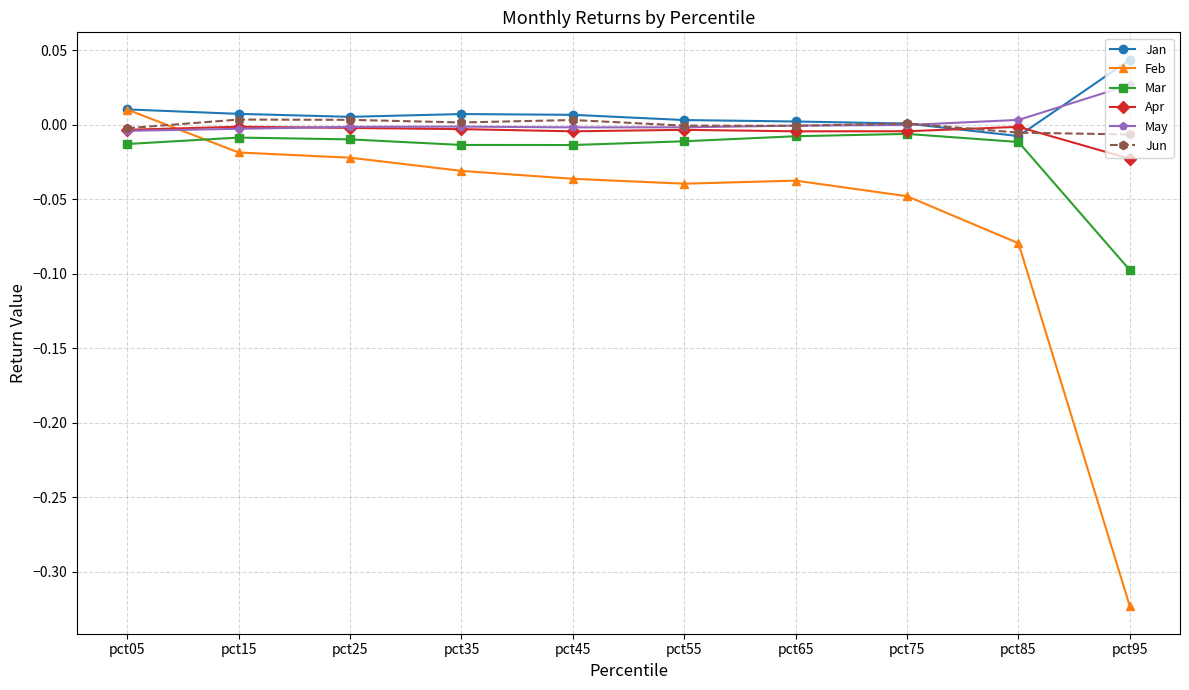

The value of Feb at pct45 is -0.0. True or false?

True